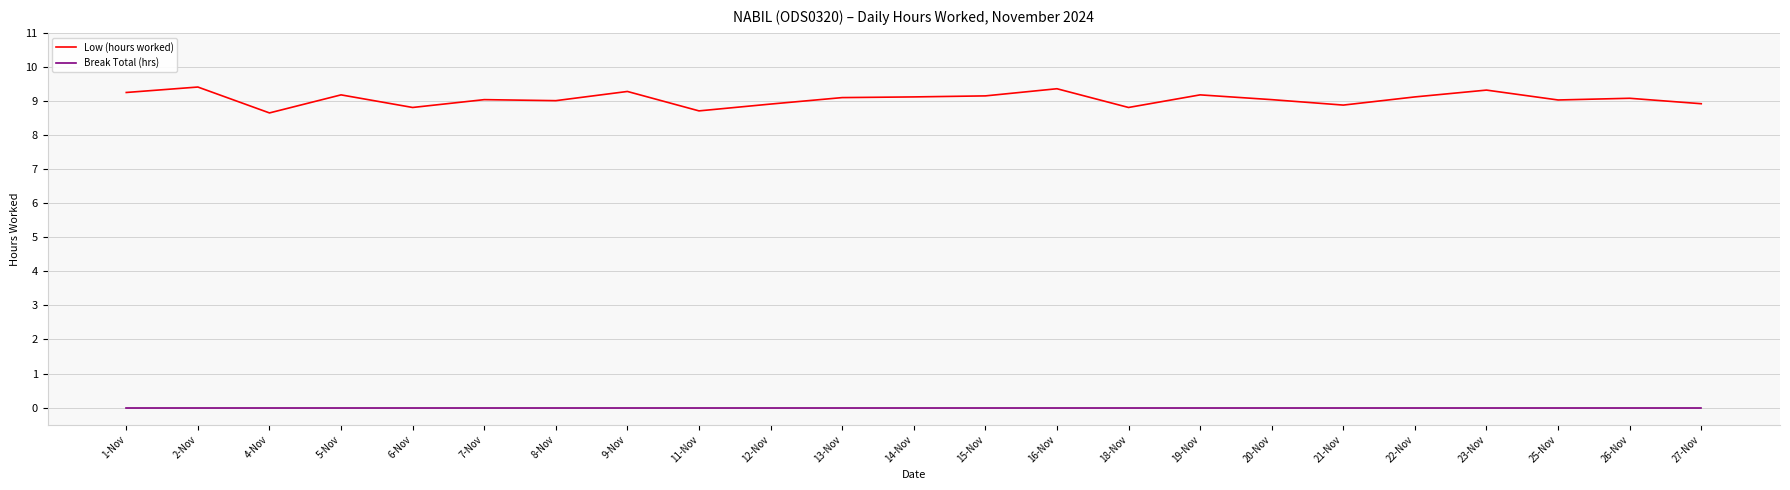

Which series has the largest total across all categories?

Low (hours worked)